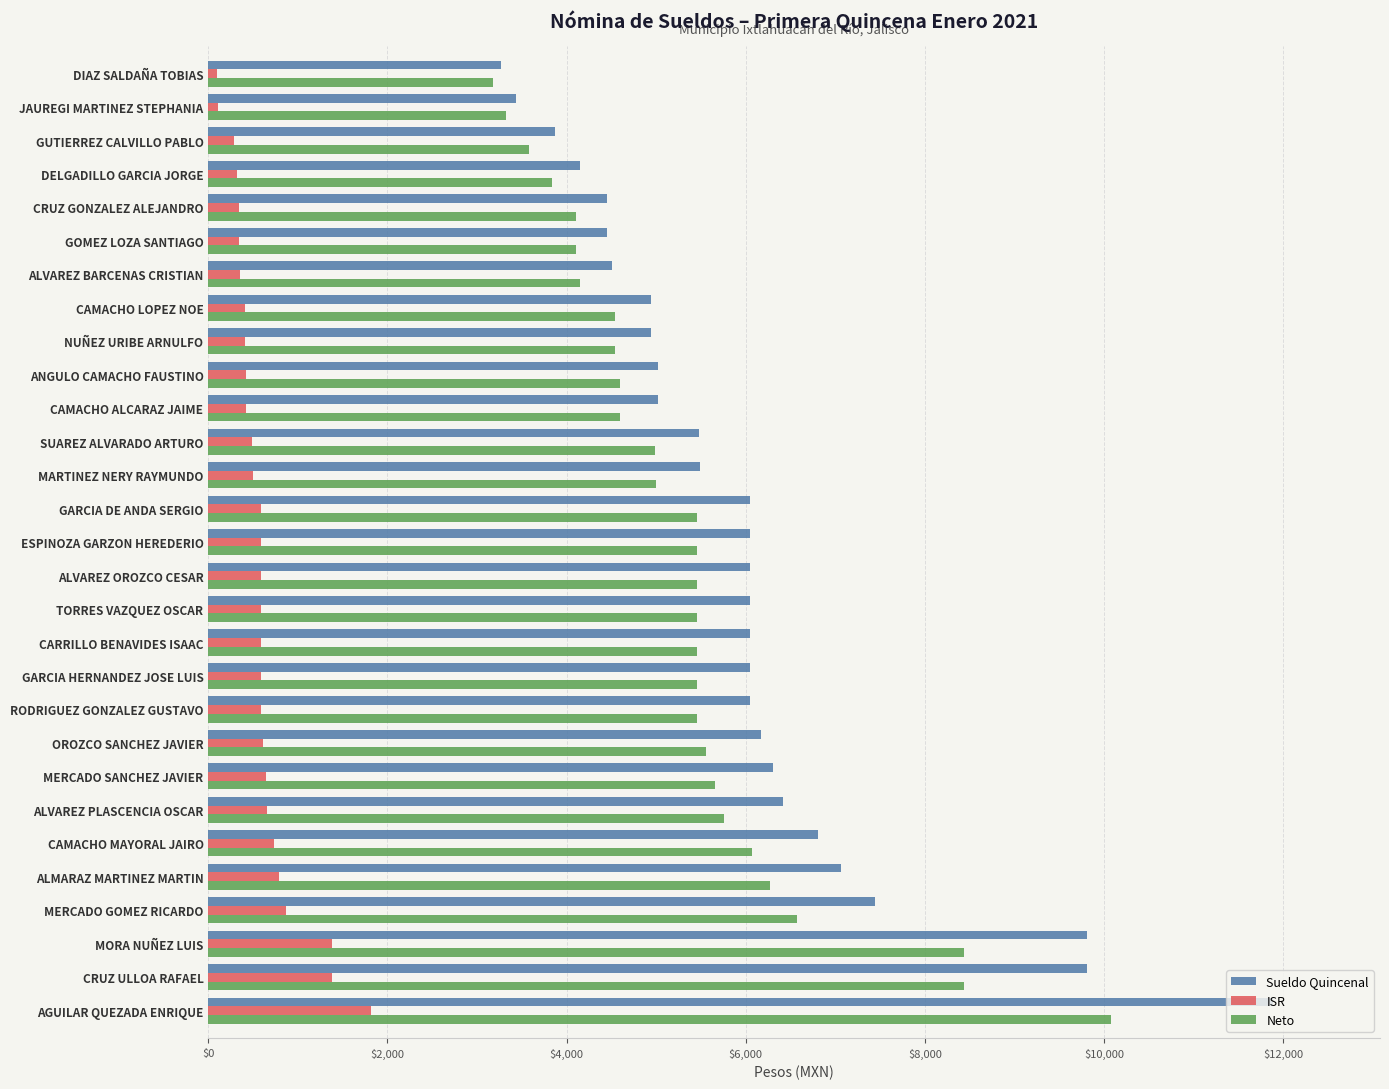

Rank the series by their maximum value, from lowest to highest.

ISR, Neto, Sueldo Quincenal